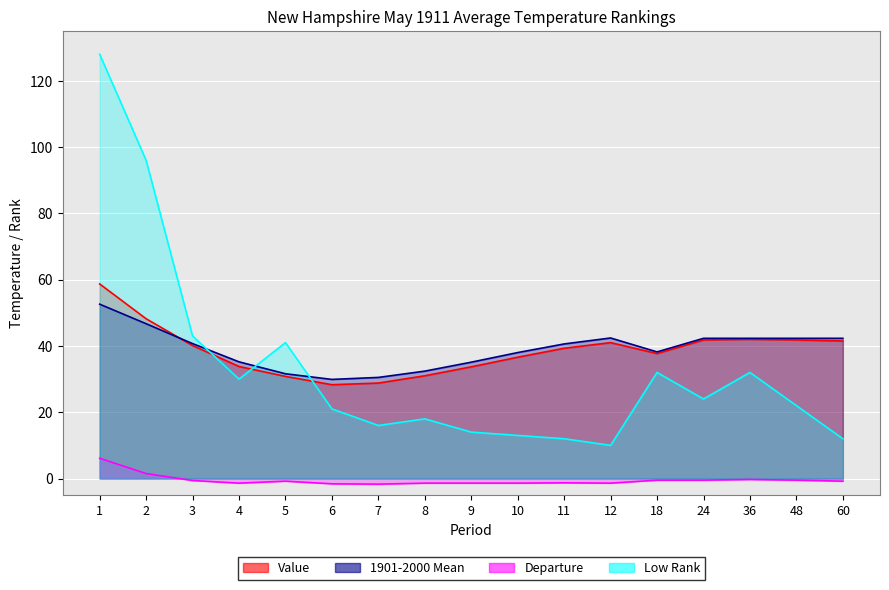

Is it true that Departure equals -1.6 at 6?

True